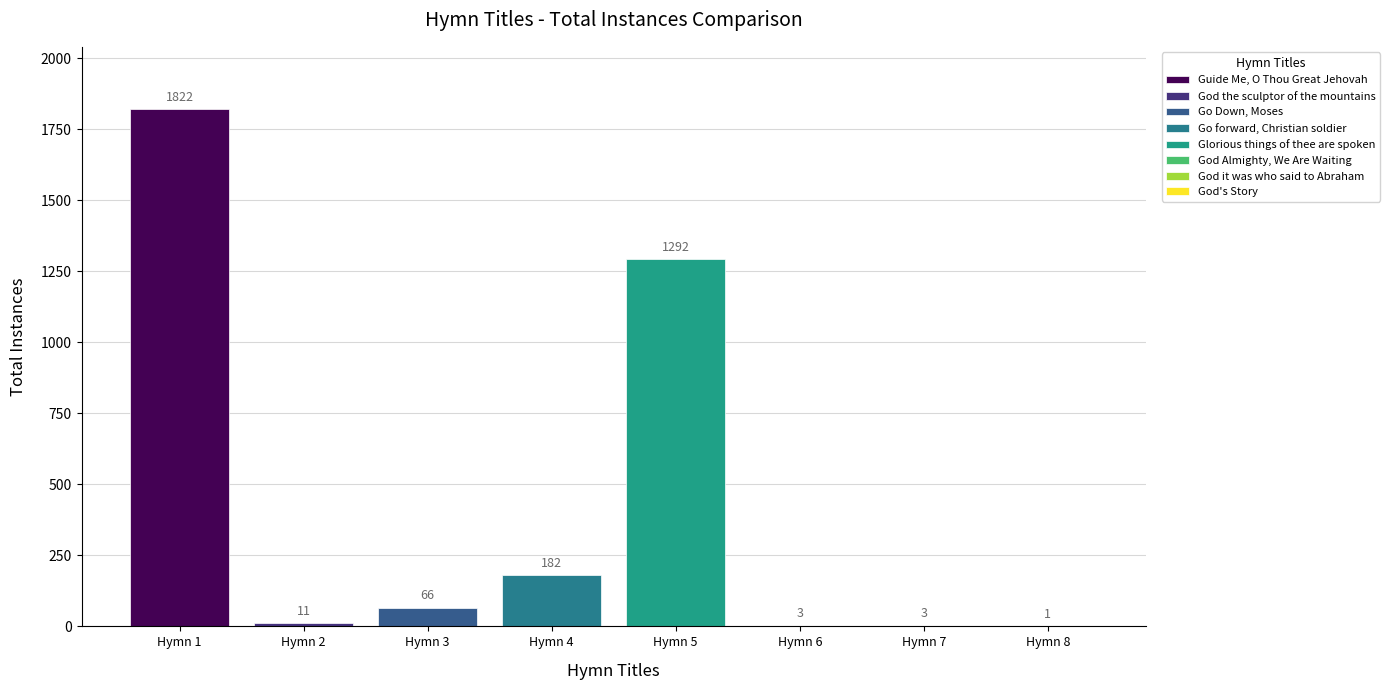

Count the number of values greater than 66.

3